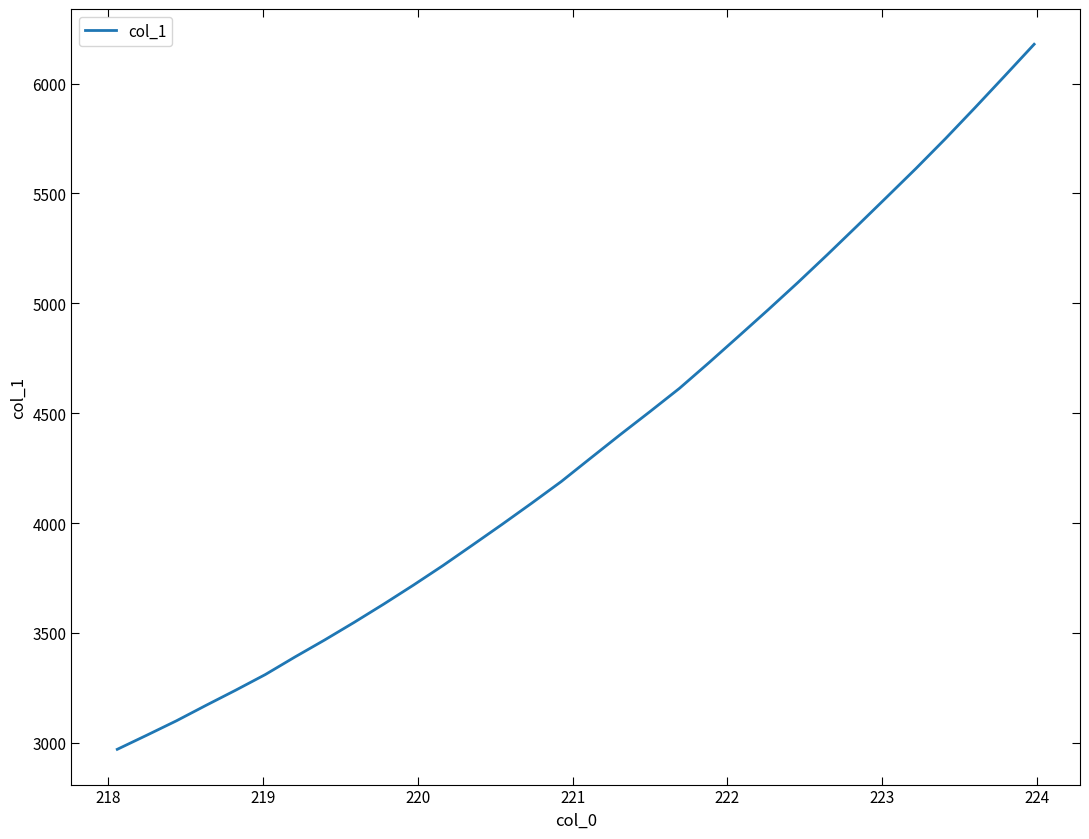

How many lines are shown in the chart?

1